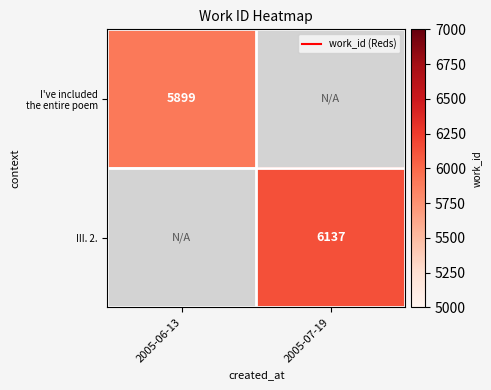

How many values in III. 2. are above zero?

1